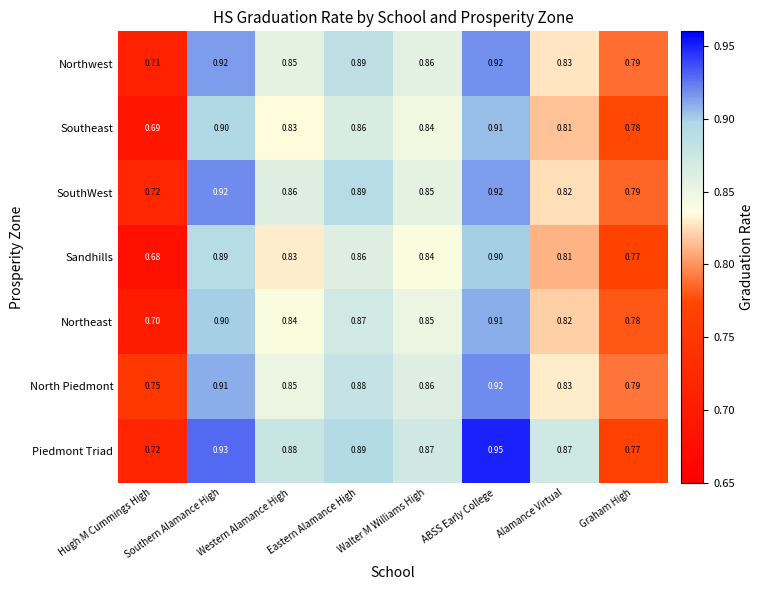

Which category has the lowest value in the North Piedmont series?

Hugh M Cummings High